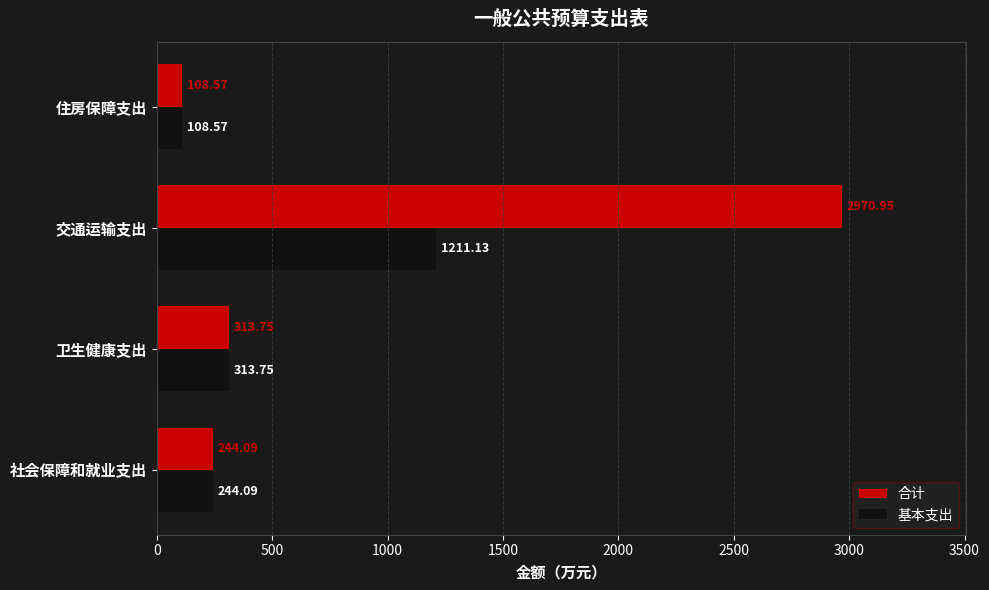

List the labels in order of 合计 value, largest first.

交通运输支出, 卫生健康支出, 社会保障和就业支出, 住房保障支出